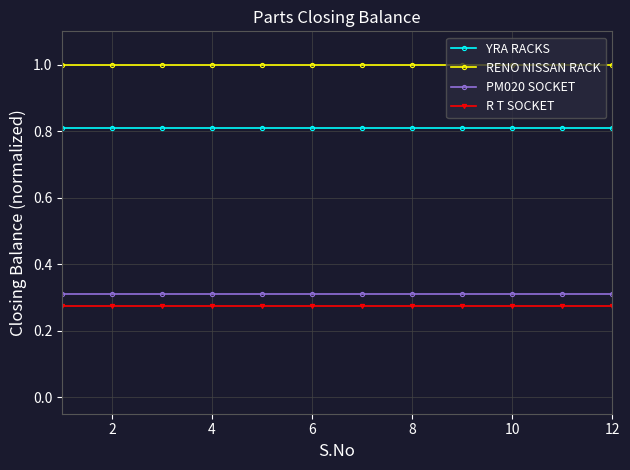

At how many categories does at least one series exceed 0?

12